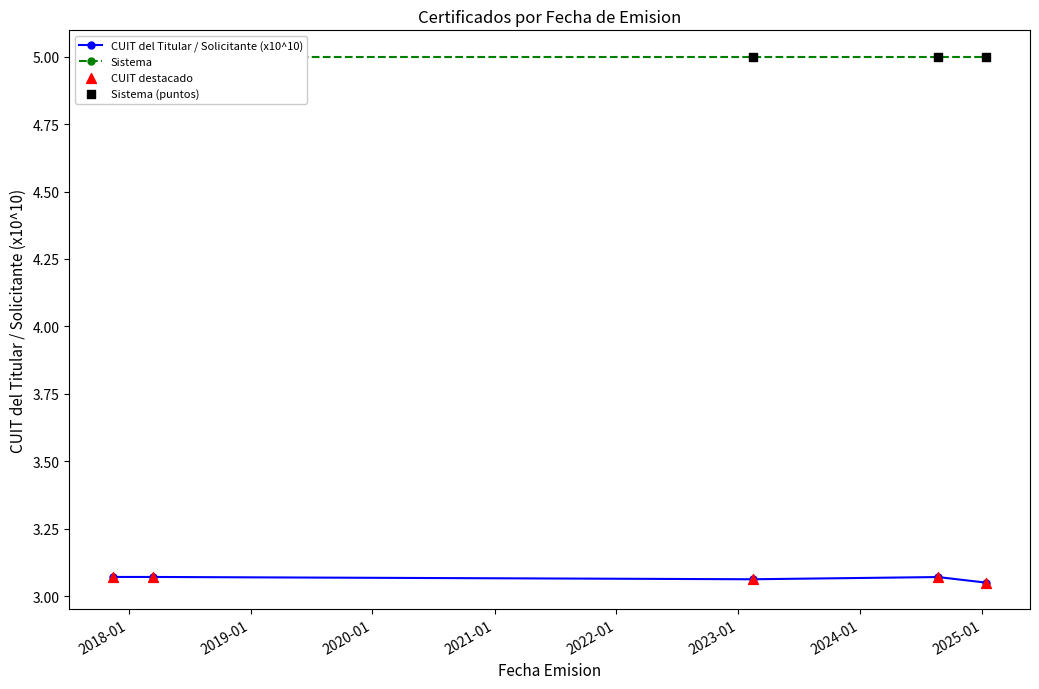

What is the total value across all series at 2020-01?

16.1